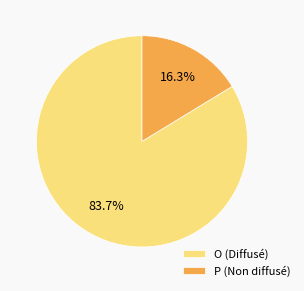

Count the number of slices in the pie.

2